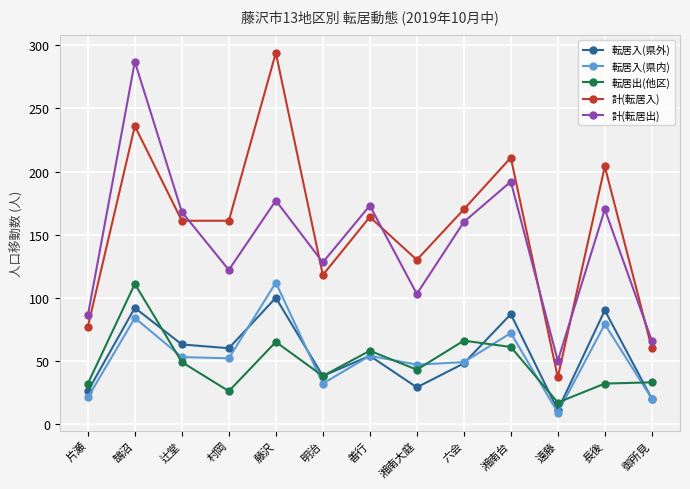

Which label corresponds to the smallest value in the chart?

遠藤